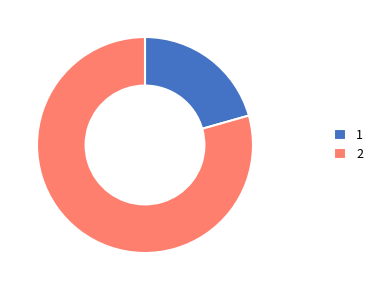

Rank the categories by value from lowest to highest.

1, 2